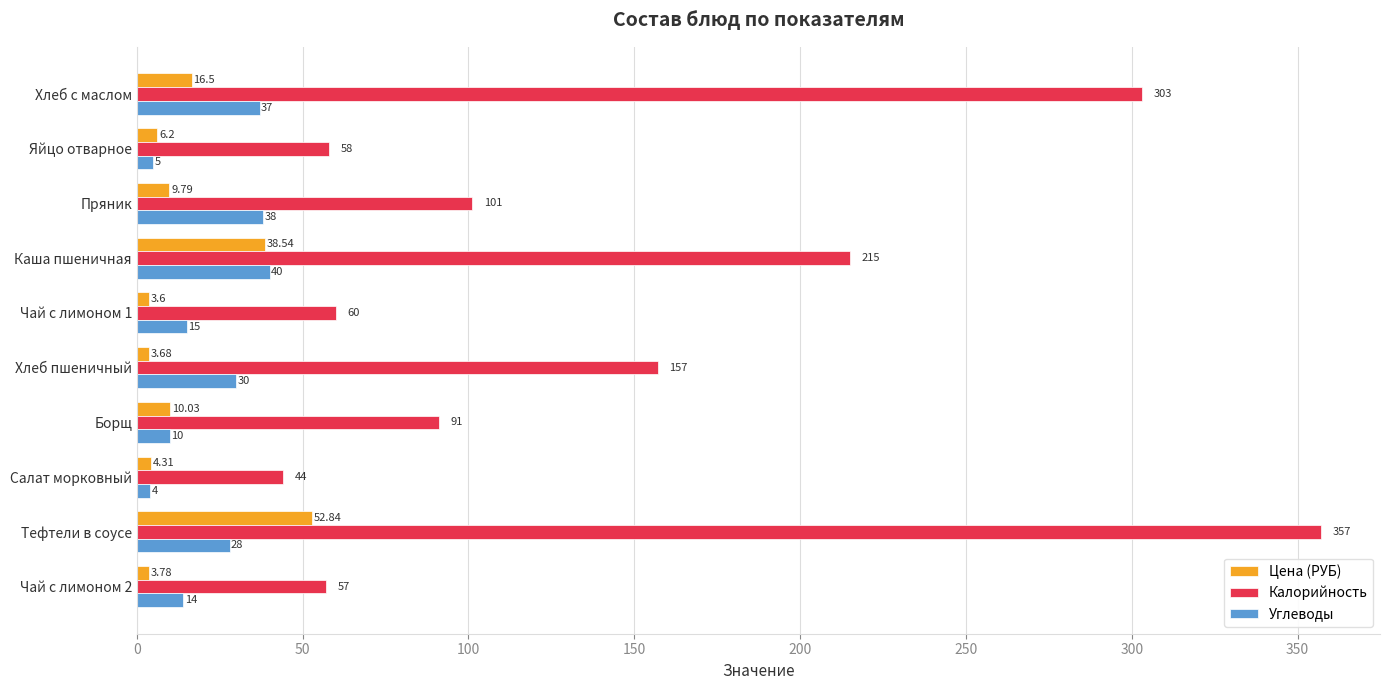

Which series has the largest range (max minus min)?

Калорийность